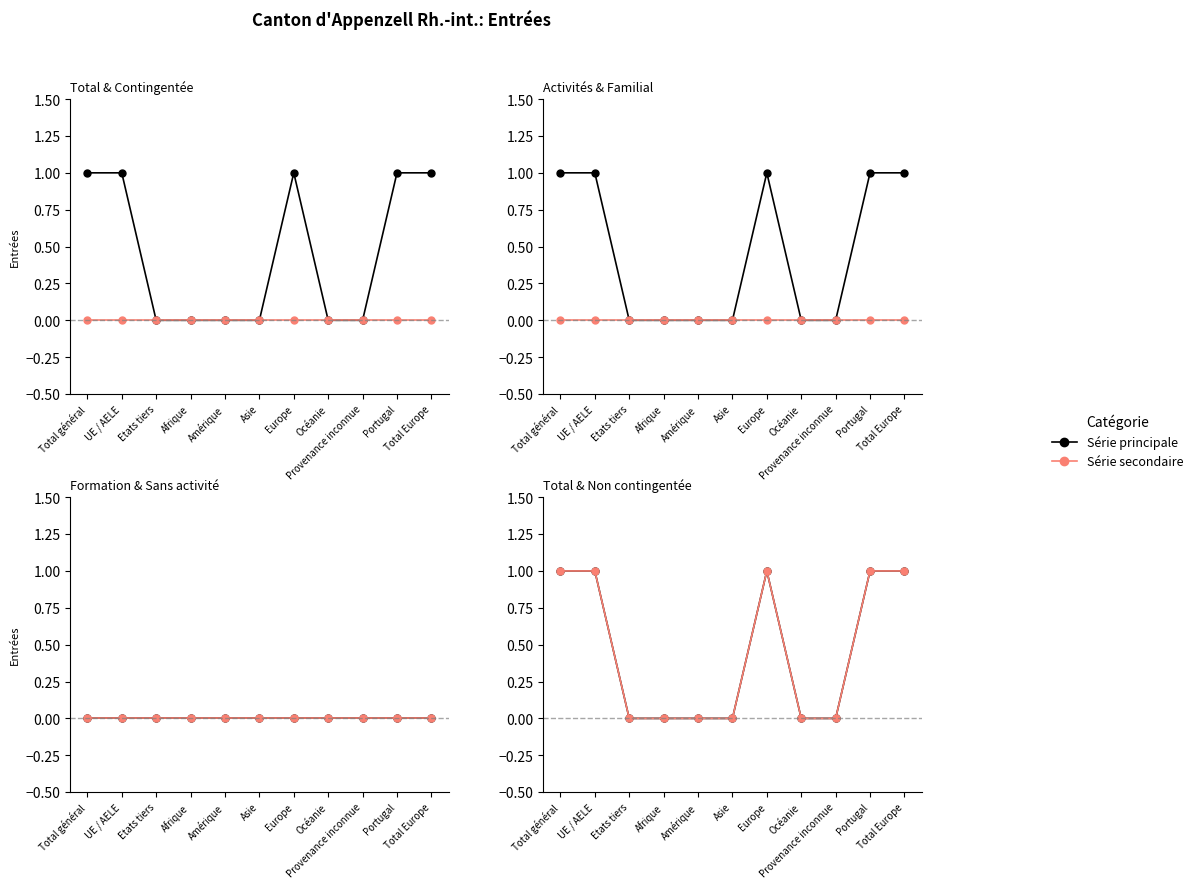

Which category has the lowest value in the Regroupement familial series?

Total général